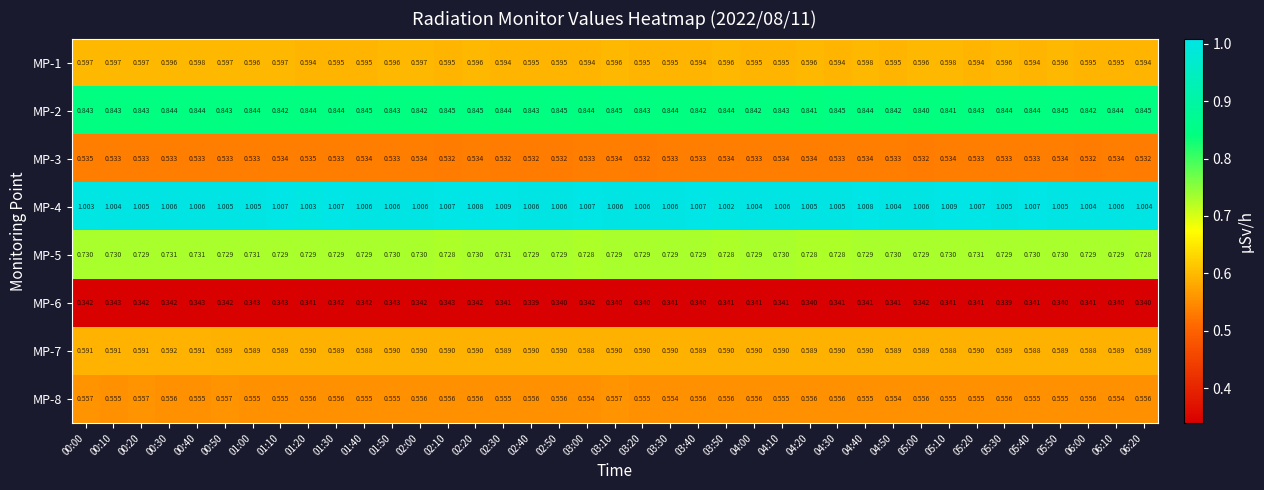

Count the number of data series in this chart.

8